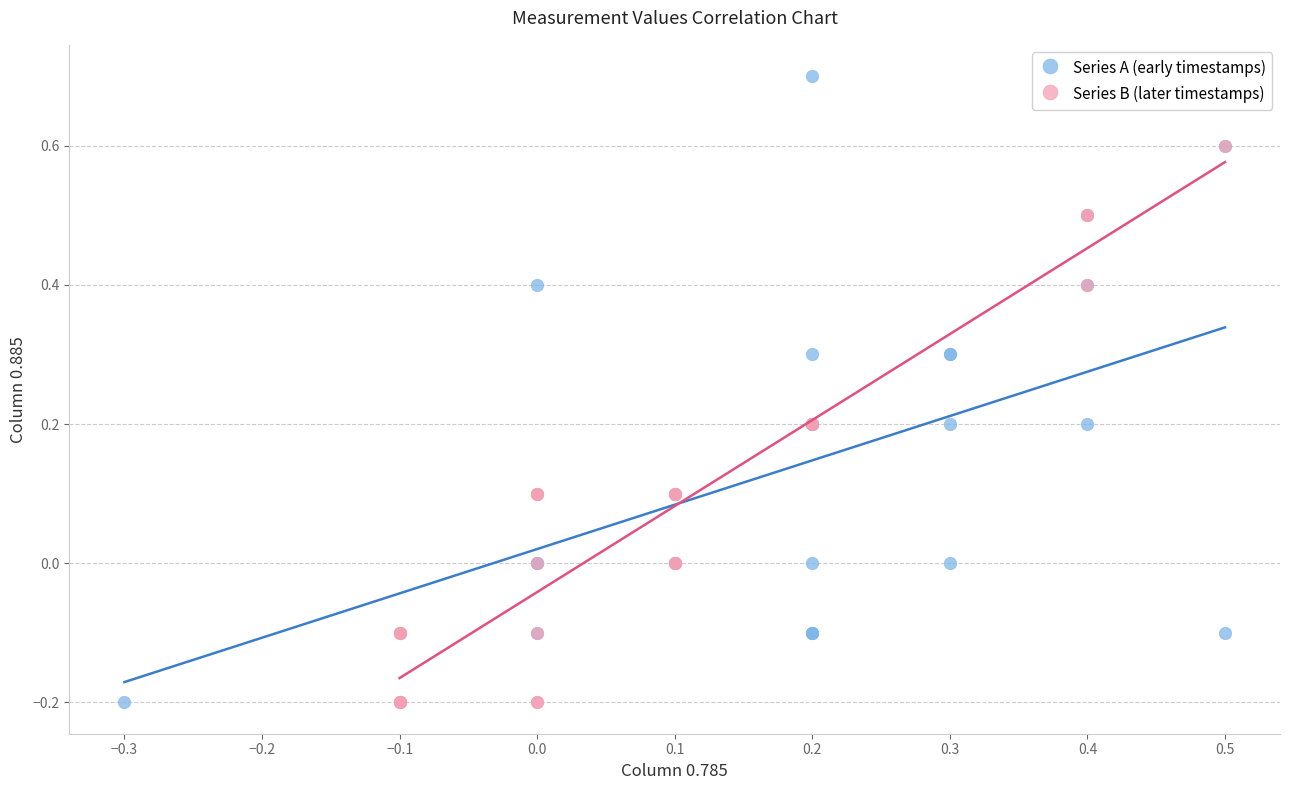

Which series has the largest Y range (max minus min)?

Series A (early timestamps)